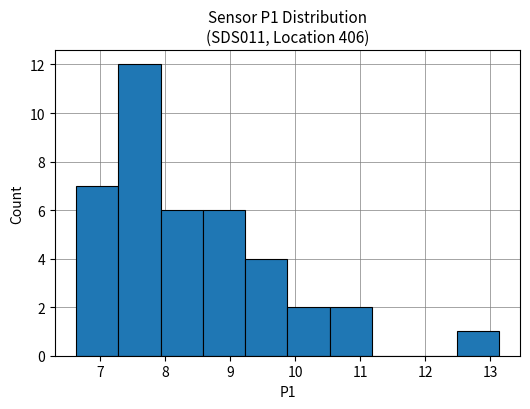

Reading left to right, transcribe this chart: for each bar, give the range it covers on the x-axis and its height. Neither the bar edges nor the heights are printed on the chart, so give them approximately, as read against the axes.

6.63 to 7.28: 7
7.28 to 7.93: 12
7.93 to 8.58: 6
8.58 to 9.23: 6
9.23 to 9.88: 4
9.88 to 10.53: 2
10.53 to 11.18: 2
11.18 to 11.83: 0
11.83 to 12.48: 0
12.48 to 13.13: 1